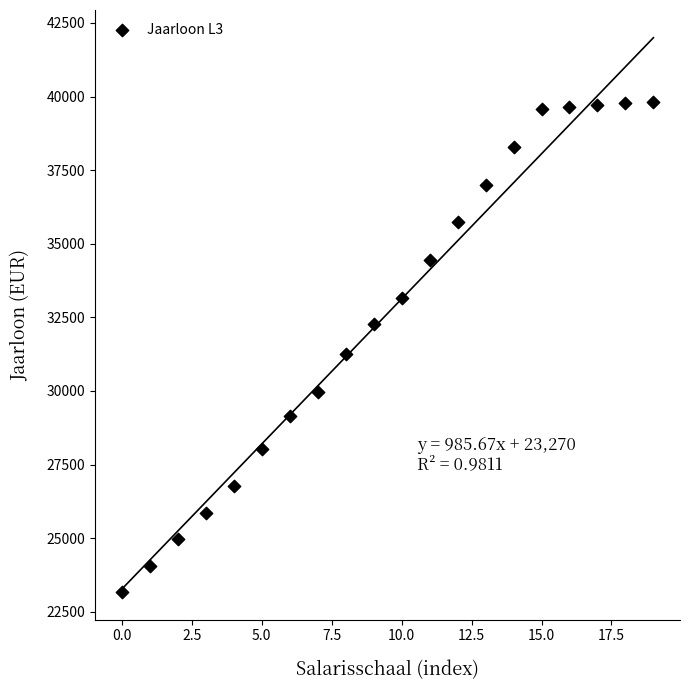

What is the range of Y values (max minus min)?

16648.2